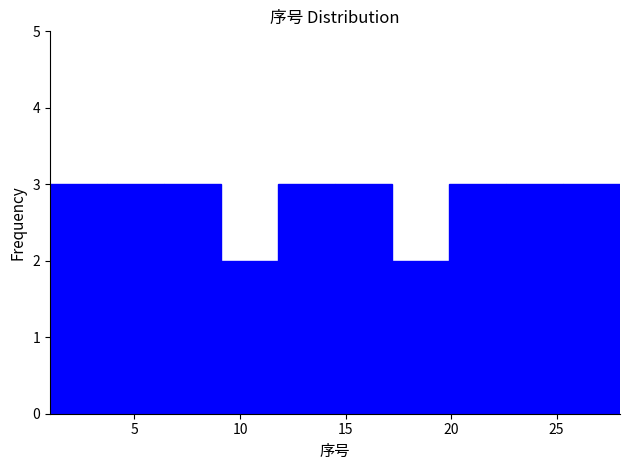

Reading left to right, list every bar in this chart as the range it spans on the x-axis followed by its height. Neither the bar edges nor the heights are printed on the chart, so give them approximately, as read against the axes.

1.0 to 3.7: 3
3.7 to 6.4: 3
6.4 to 9.1: 3
9.1 to 11.8: 2
11.8 to 14.5: 3
14.5 to 17.2: 3
17.2 to 19.9: 2
19.9 to 22.6: 3
22.6 to 25.3: 3
25.3 to 28.0: 3